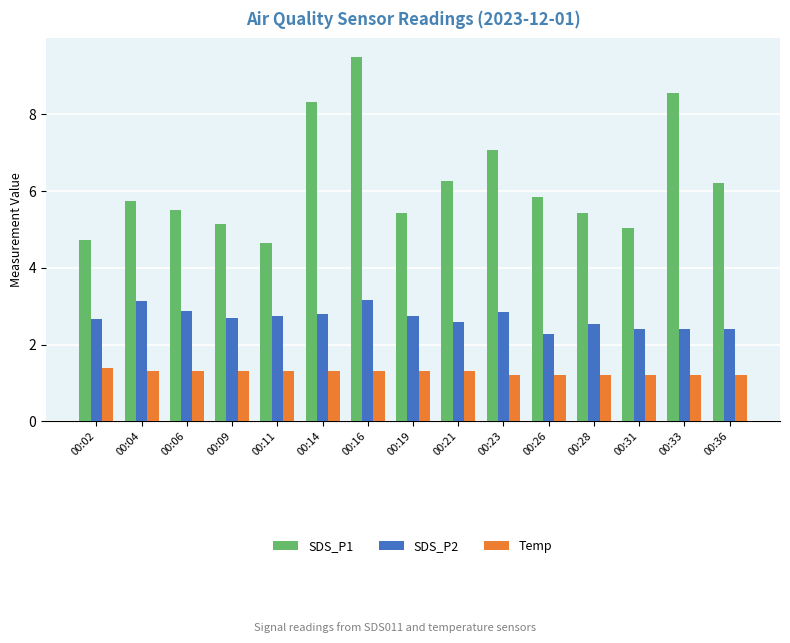

Is the value of SDS_P2 at 00:04 greater than the value of Temp at 00:31?

Yes